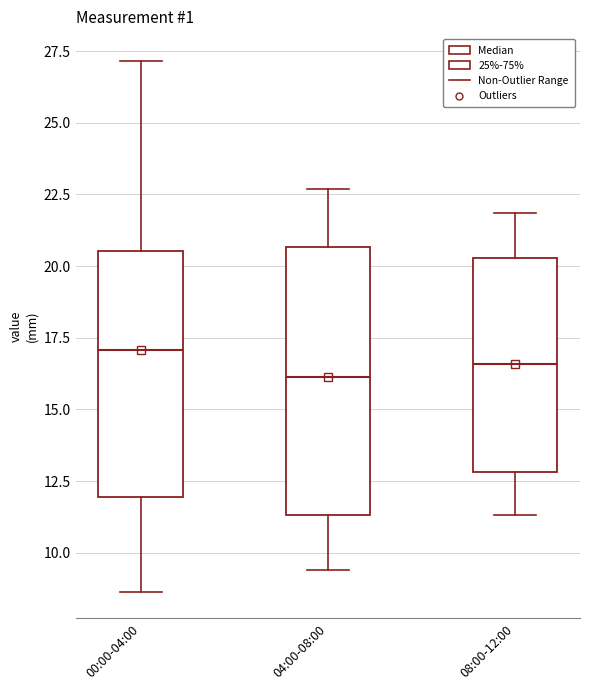

Where is the lower edge of the box for 08:00-12:00 on the y-axis? The values are not printed on the chart, so give them approximately, as read against the axis.

13.0